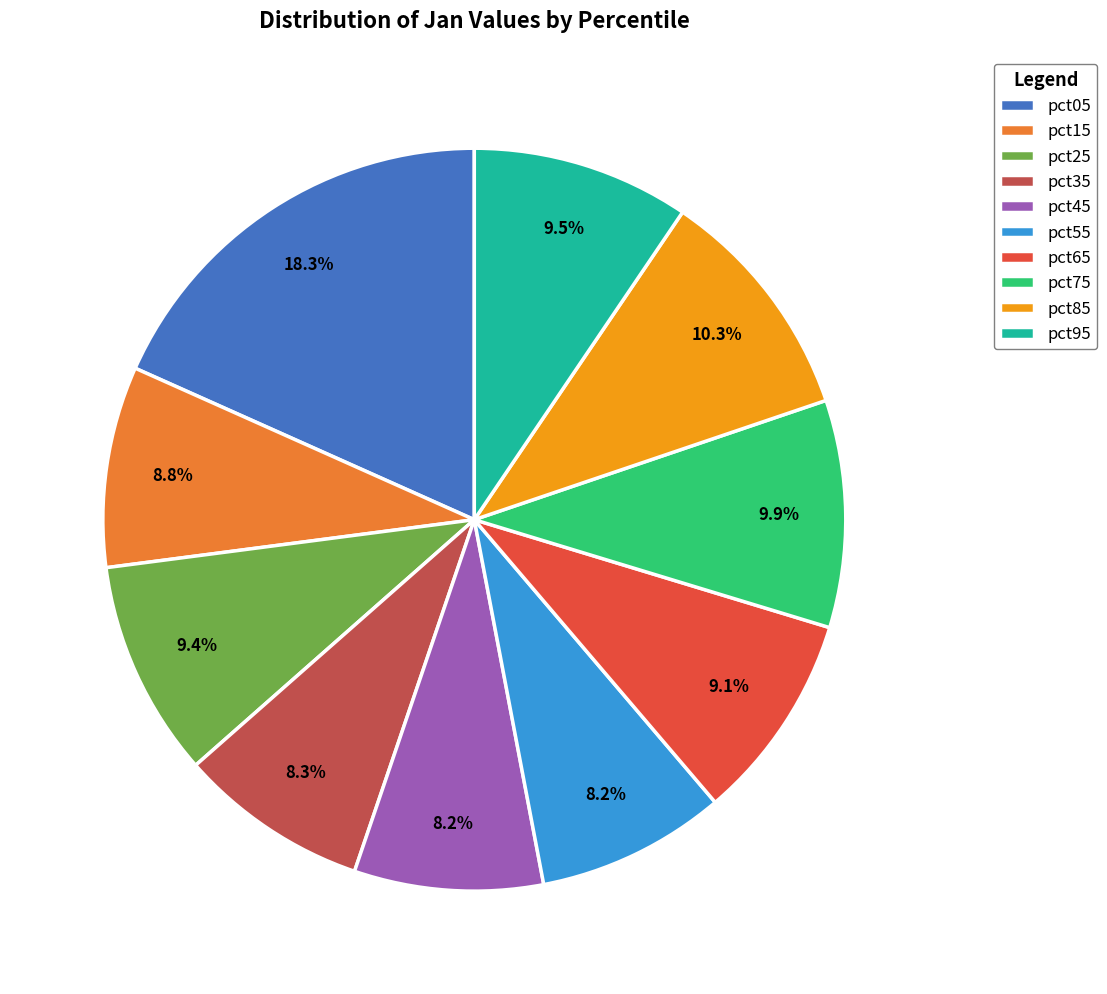

How many slices are in this pie chart?

10